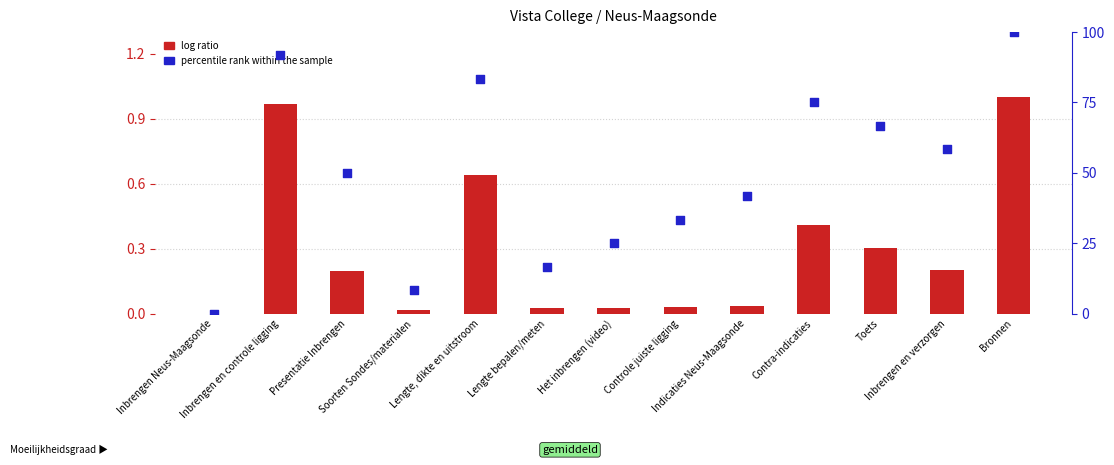

What are all the series names shown in the legend?

log ratio, percentile rank within the sample